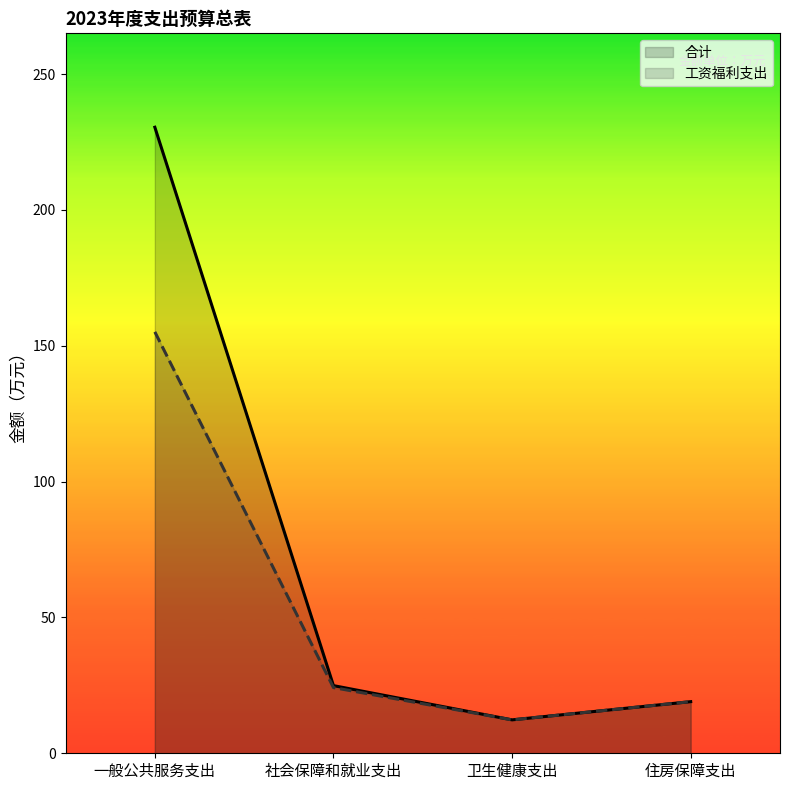

What is the value of the 合计 point at the 3rd from the left?

12.3